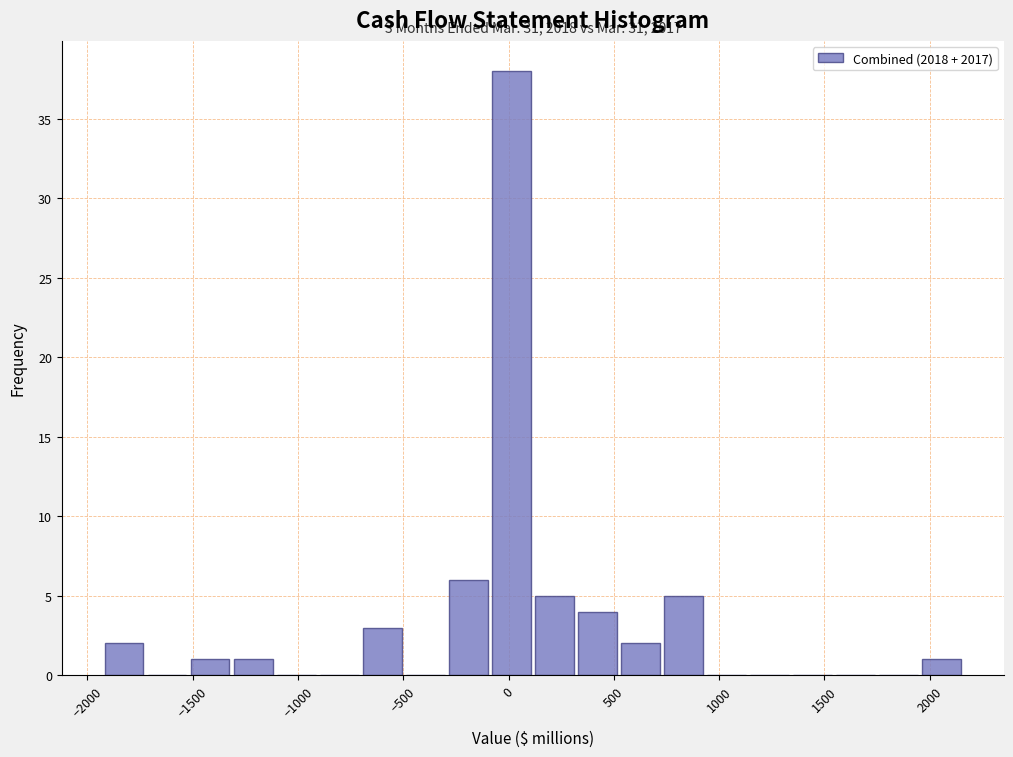

Over which range of the x-axis is the bar tallest?

-100 to 100